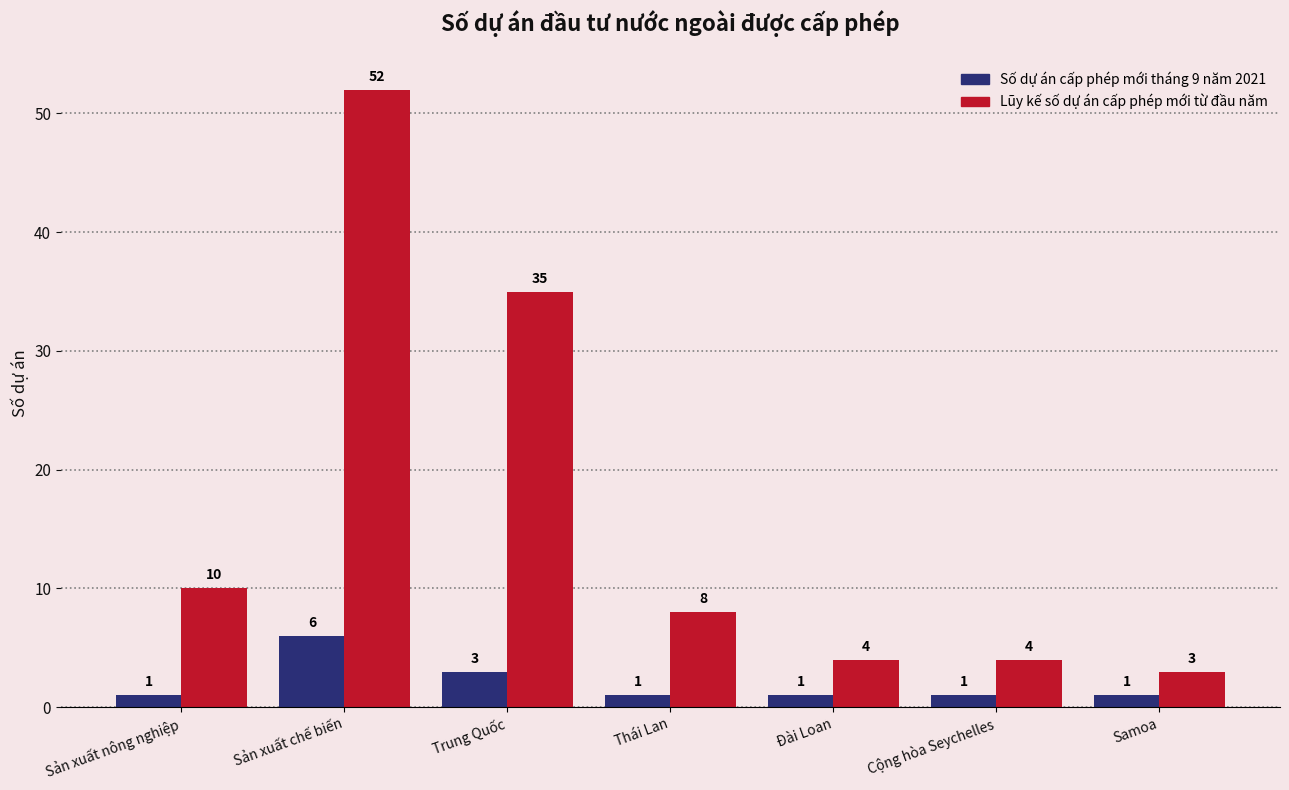

Reading left to right, what are all the values shown in this chart?

Số dự án cấp phép mới tháng 9 năm 2021: 1	6	3	1	1	1	1
Lũy kế số dự án cấp phép mới từ đầu năm: 10	52	35	8	4	4	3